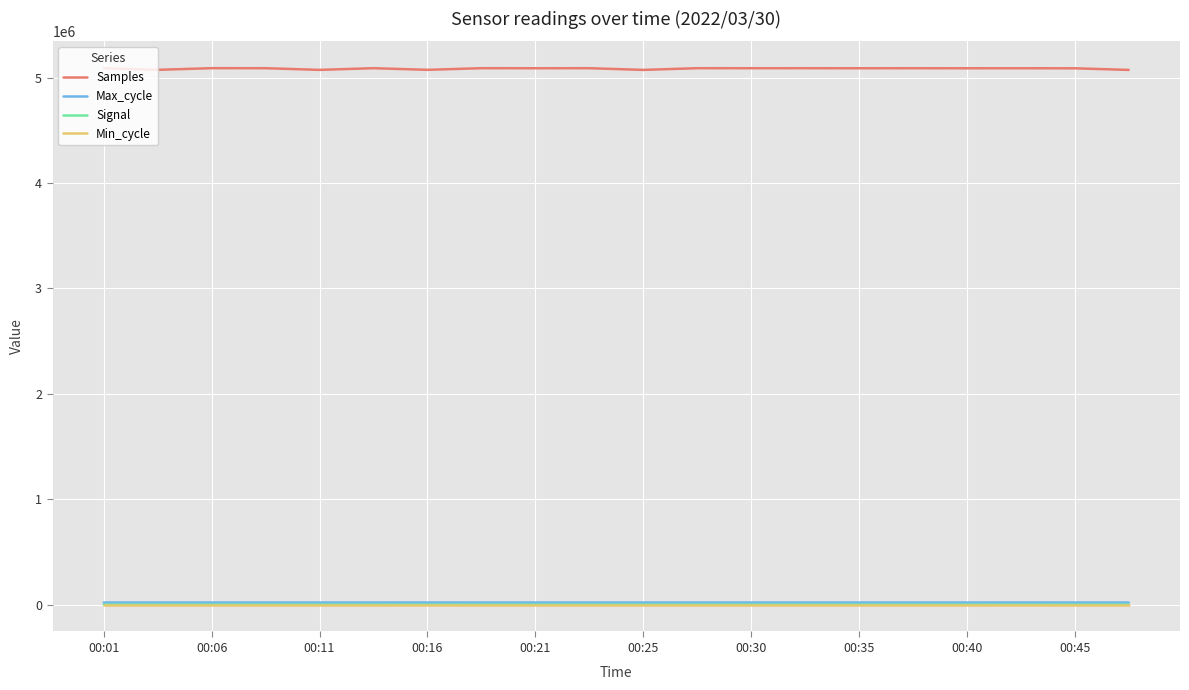

What is the difference between the second highest and second lowest values in the Max_cycle series?

368